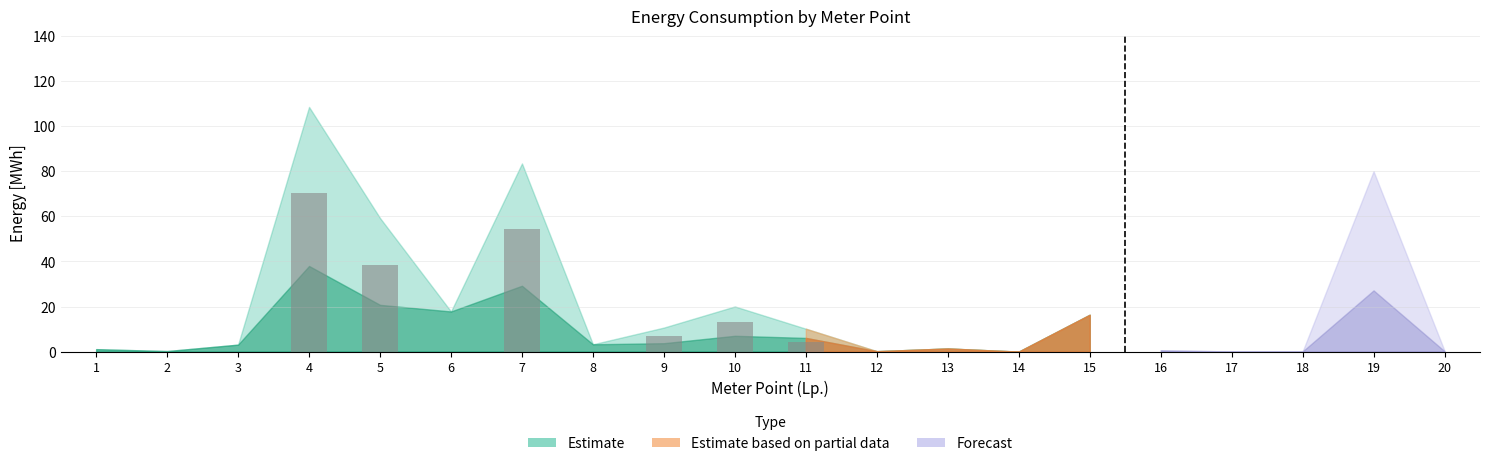

What is the greatest value displayed?

70.5